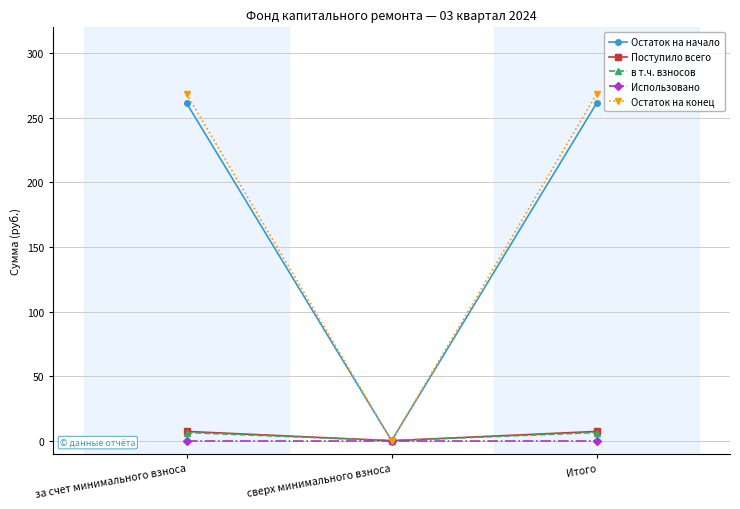

What are all the series names shown in the legend?

Остаток на начало, Поступило всего, в т.ч. взносов, Использовано, Остаток на конец